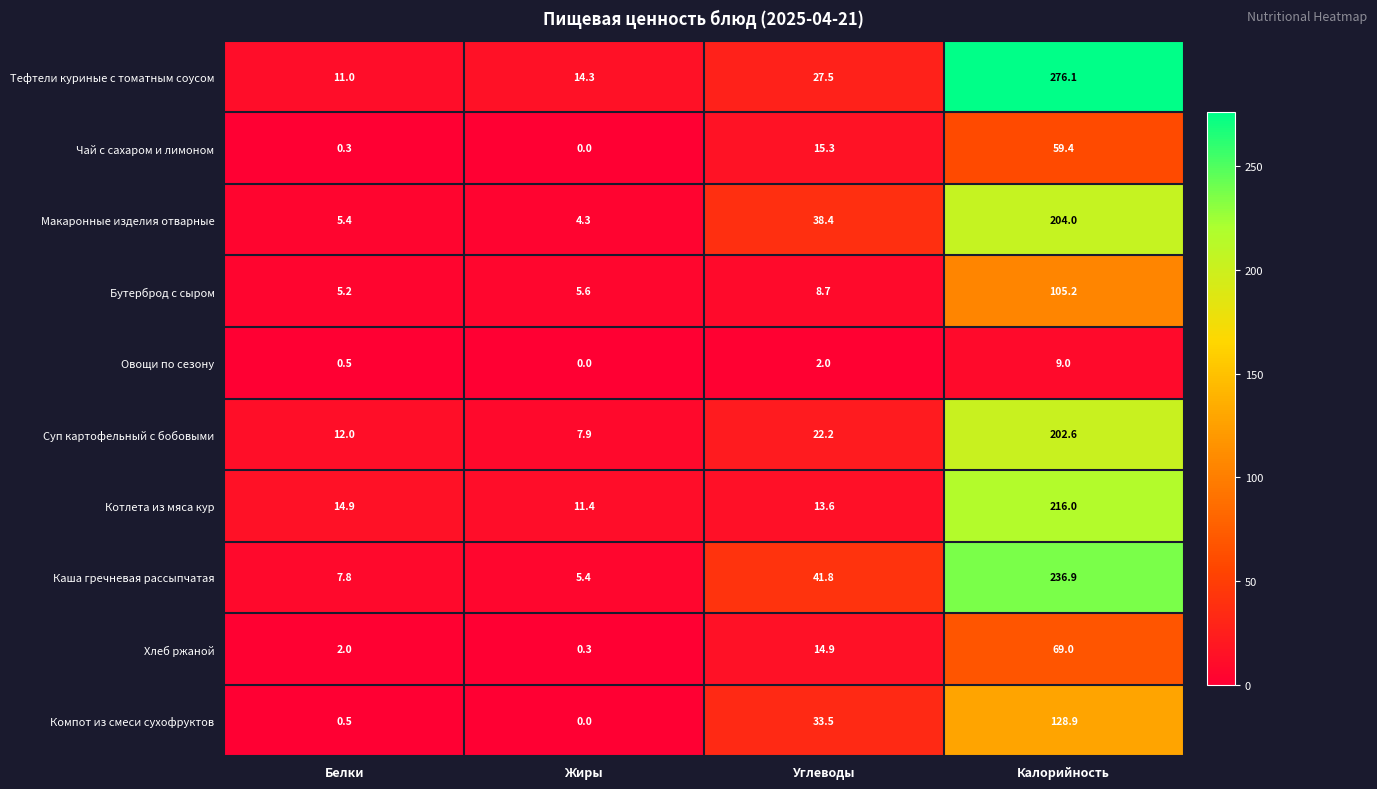

At which category is the sum across all series the highest?

Калорийность